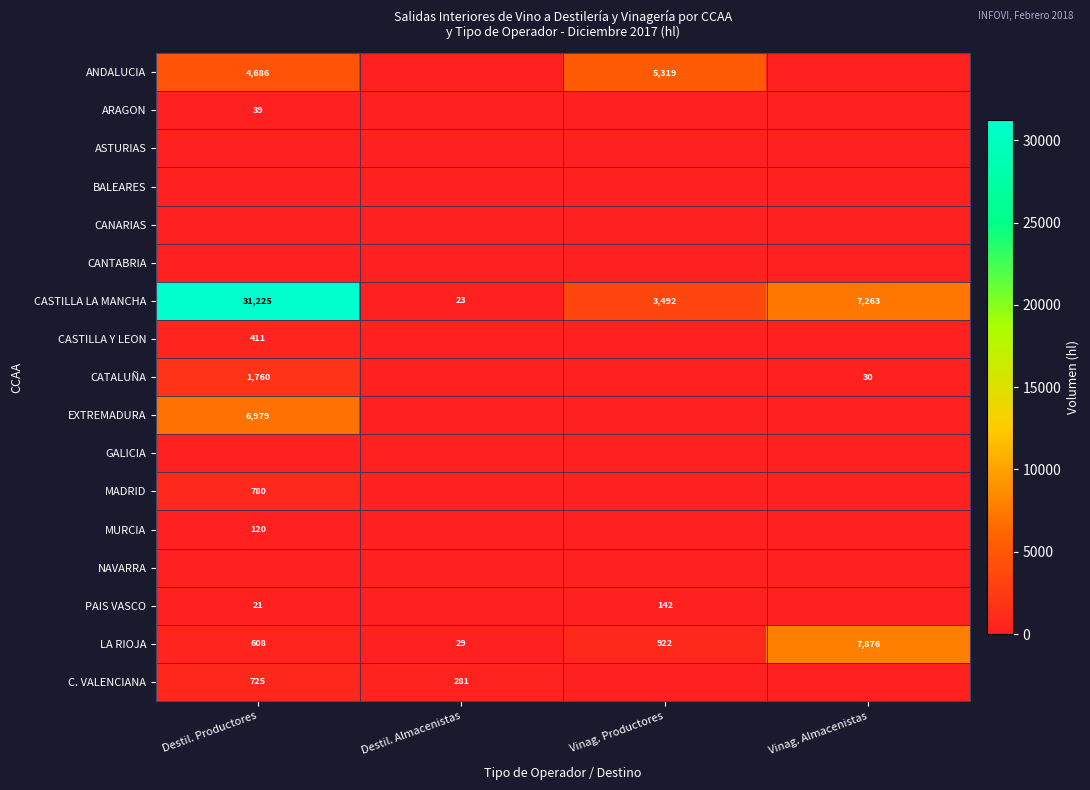

What is the sum of the LA RIOJA values at Vinag. Productores and Destil. Productores?

1530